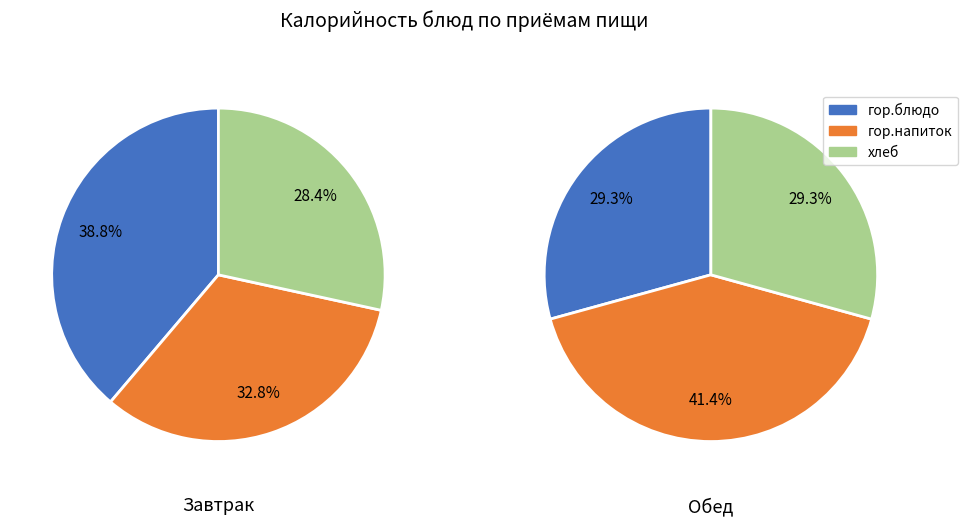

Is the sum of 1 and 0 greater than half?

Yes